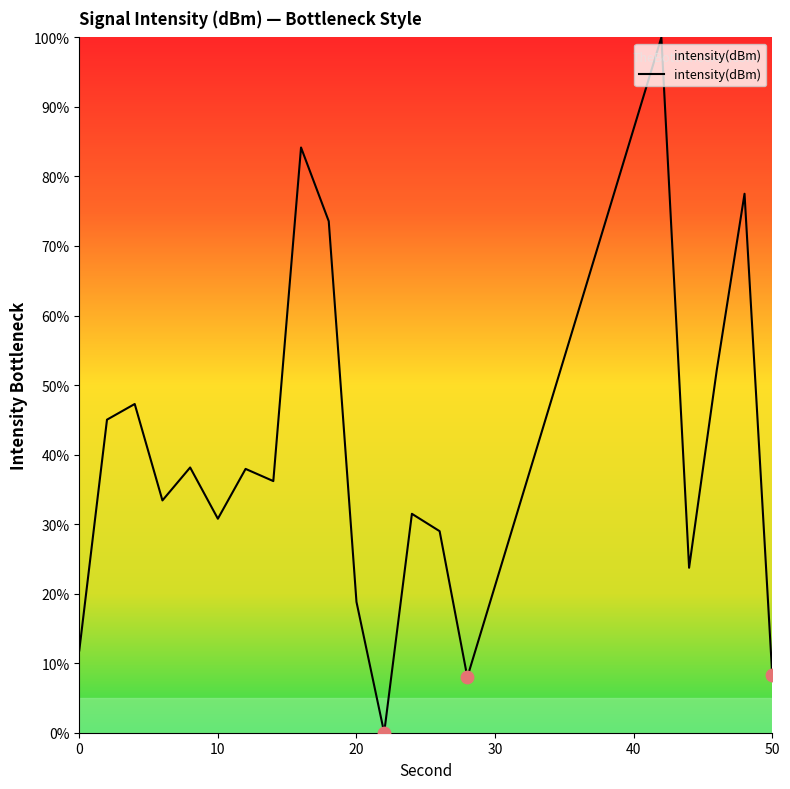

What is the greatest value displayed?

100.0